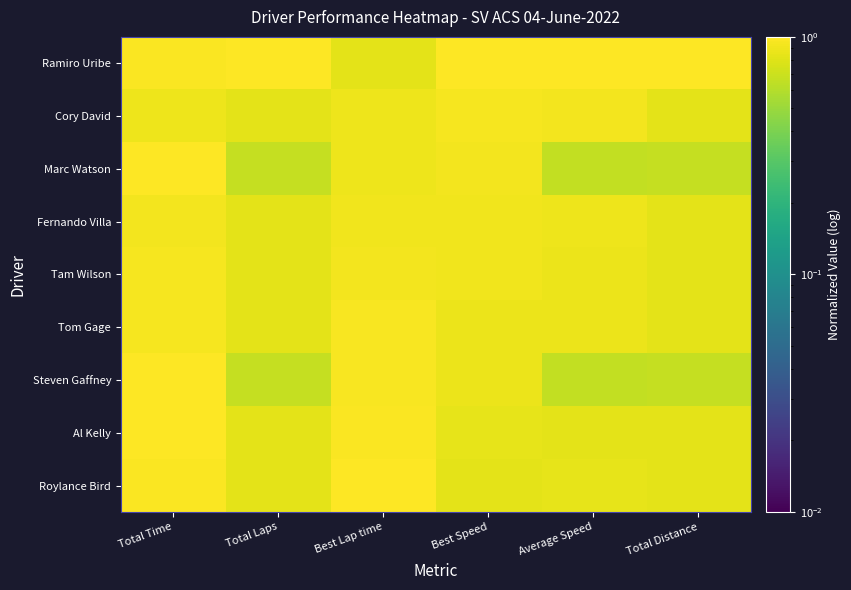

Which has a higher value, Average Speed or Best Lap time?

Average Speed